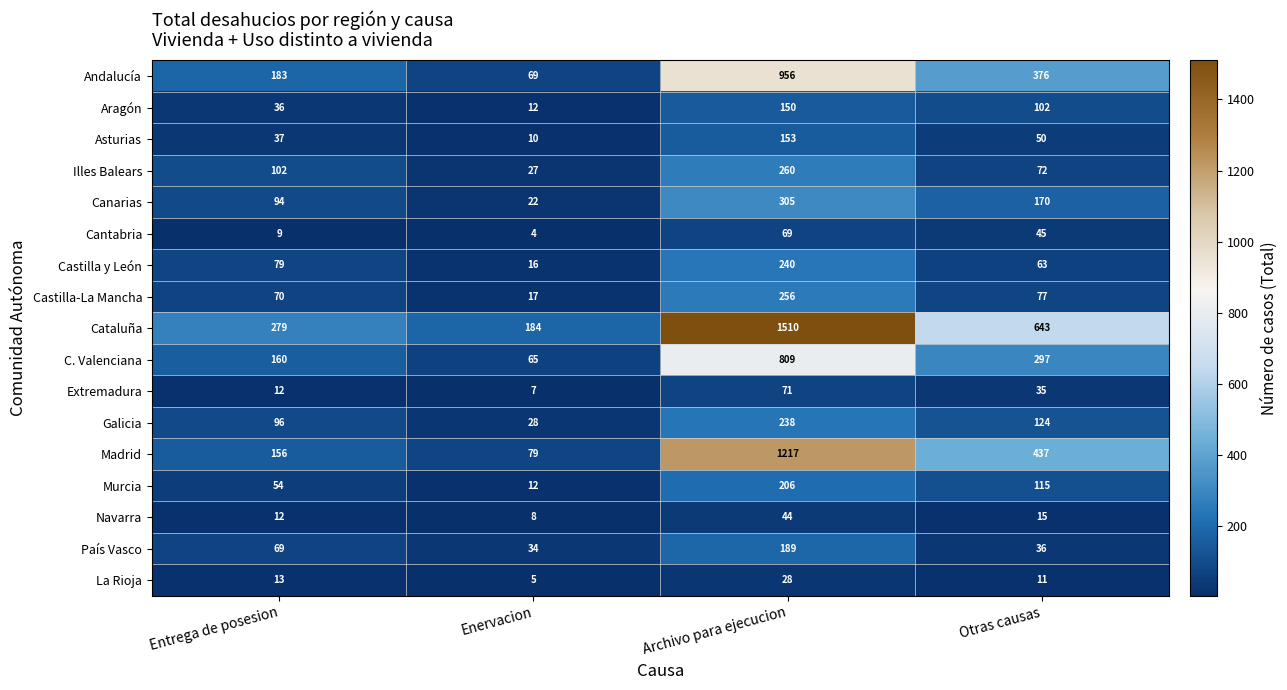

What is the difference between the highest and lowest values at Otras causas?

632